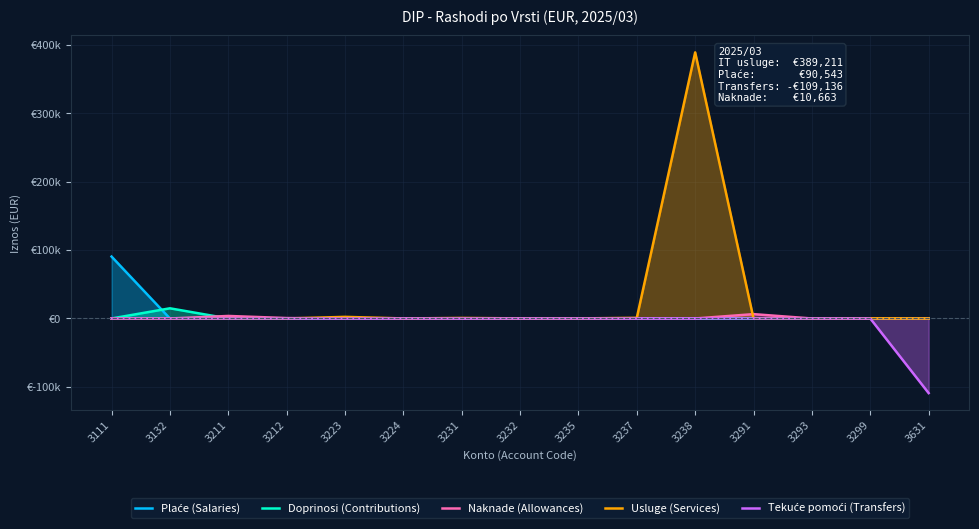

What is the sum of all Doprinosi (Contributions) values?

14872.6